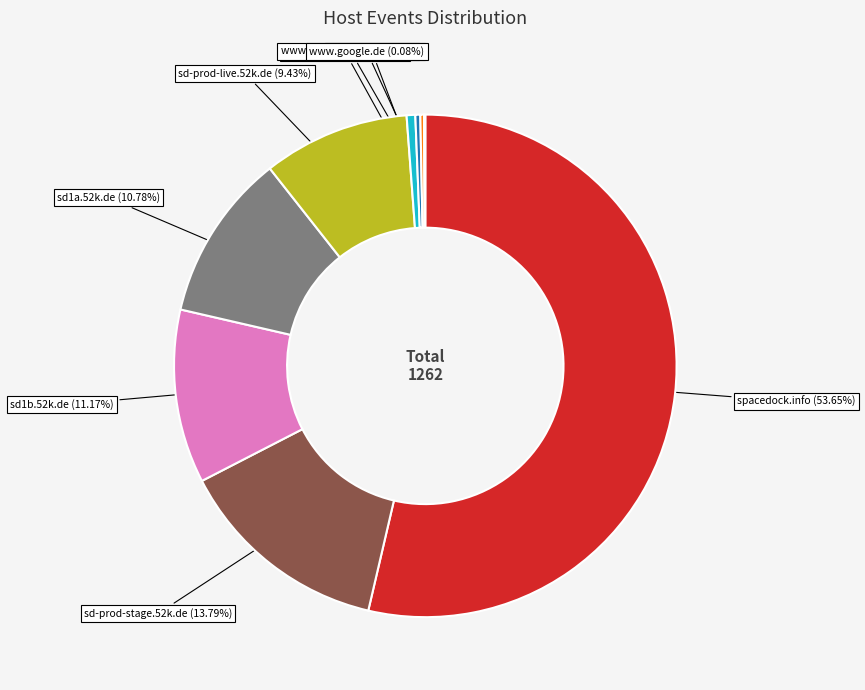

Approximately how many times larger is the value at sd1a.52k.de (10.78%) compared to yandex.ru (0.32%)?

34.0